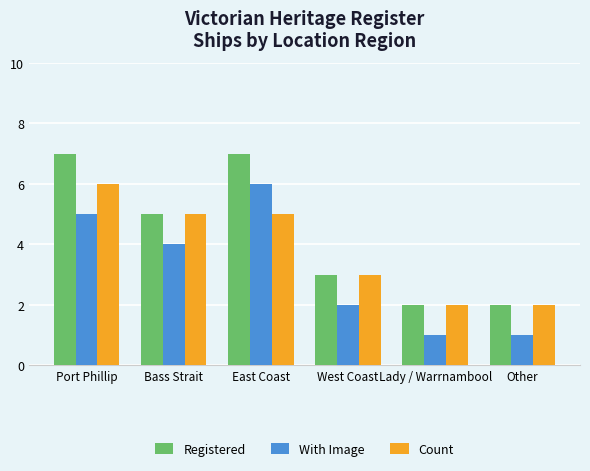

What is the highest value of the With Image series?

6